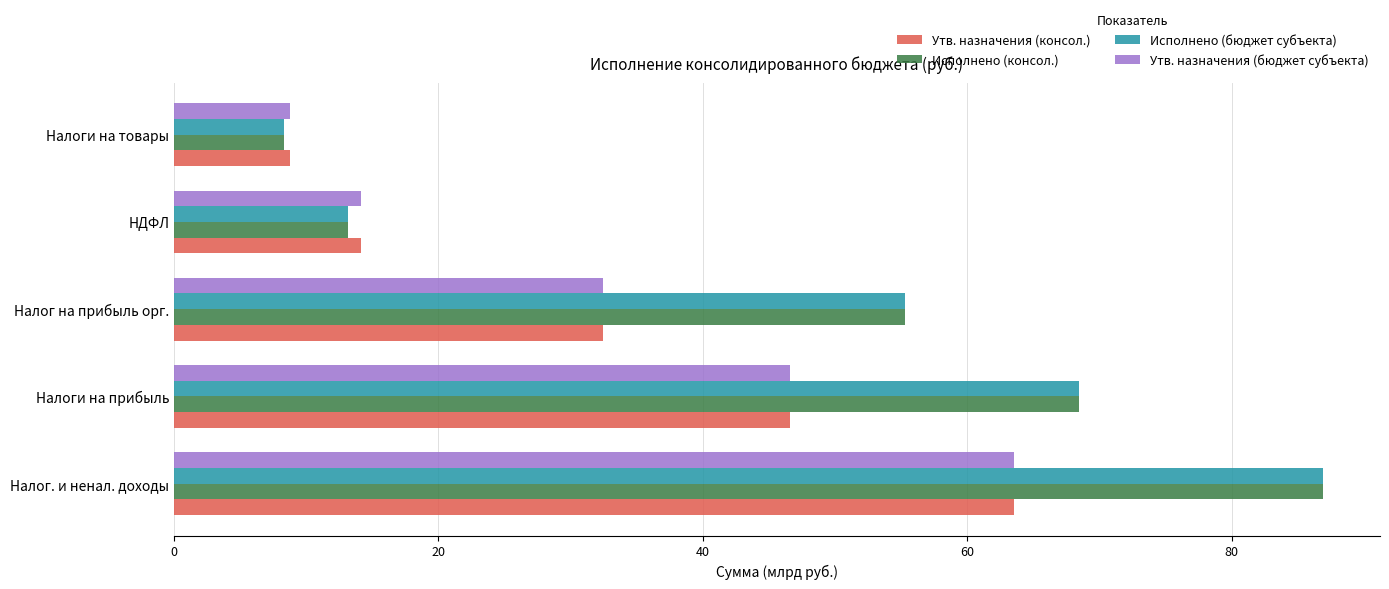

Rank the categories by Утв. назначения (бюджет субъекта) value from lowest to highest.

Налоги на товары, НДФЛ, Налог на прибыль орг., Налоги на прибыль, Налог. и ненал. доходы